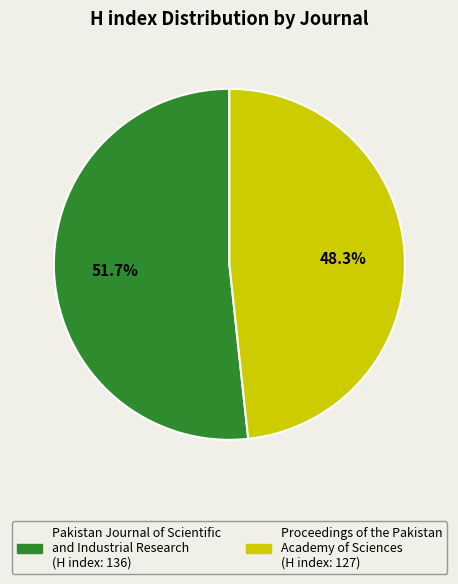

What is the majority slice?

Pakistan Journal of Scientific and Industrial Research